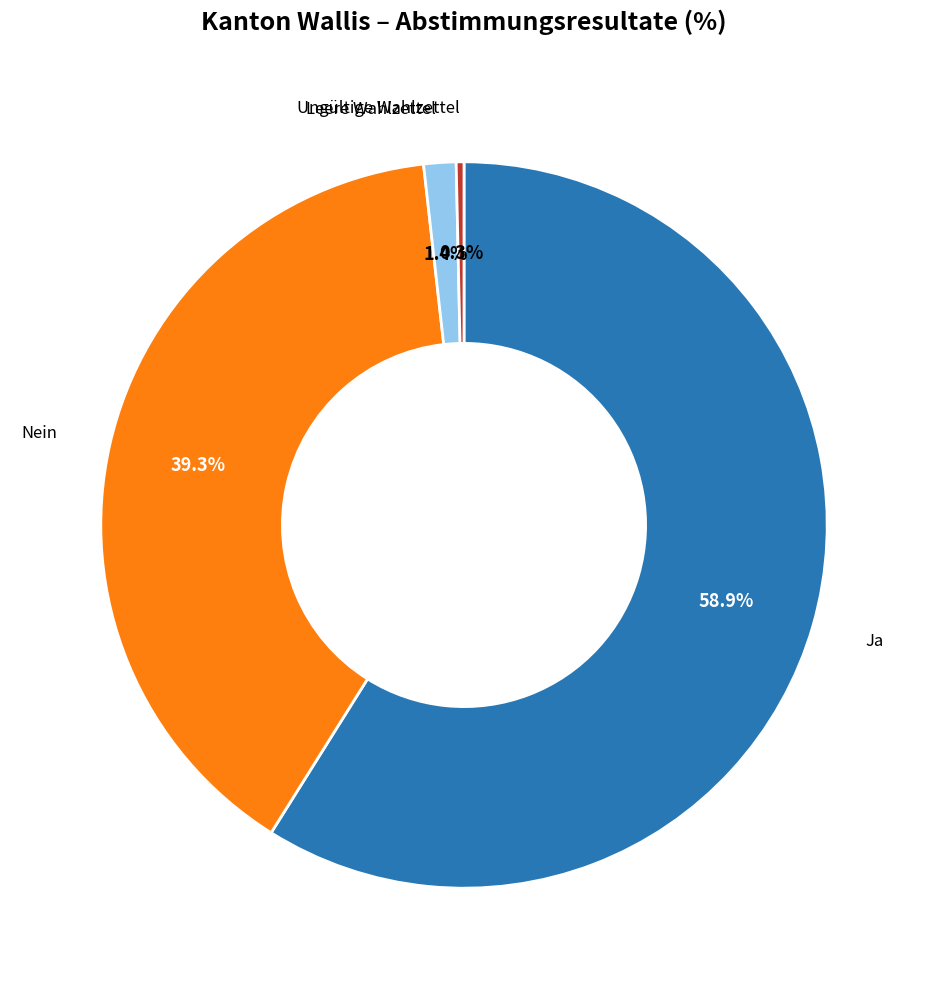

To the nearest percent, what is the difference between the largest and smallest slice percentages?

59%